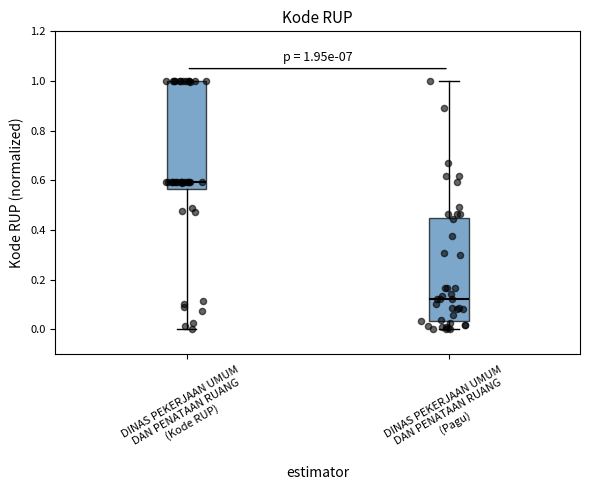

Which box has the highest median line?

DINAS PEKERJAAN UMUM DAN PENATAAN RUANG (Kode RUP)